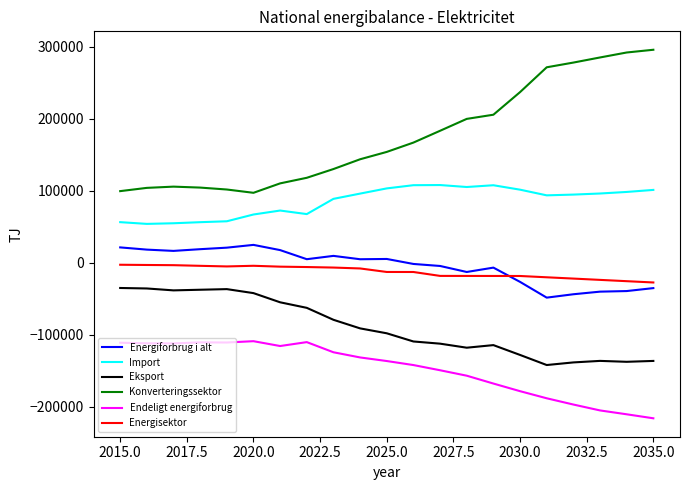

Which series has the largest total across all categories?

Konverteringssektor